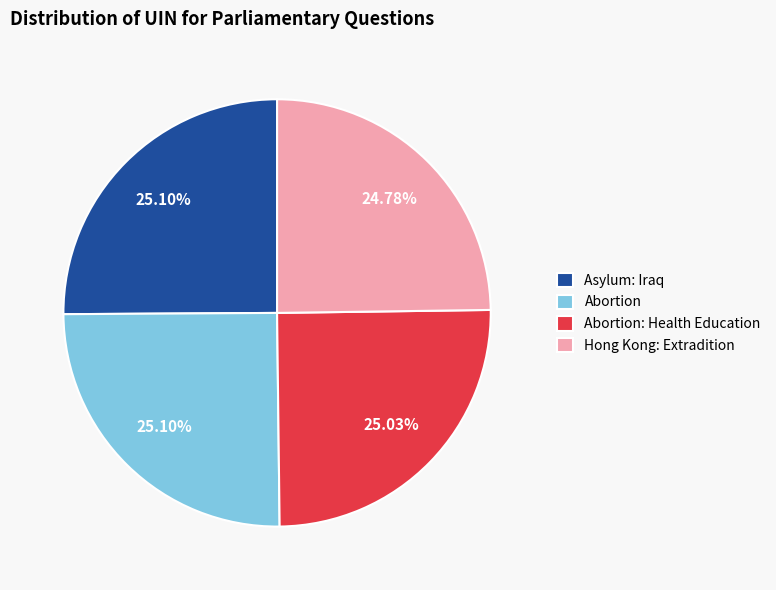

To the nearest percent, what portion does Abortion: Health Education represent?

25%